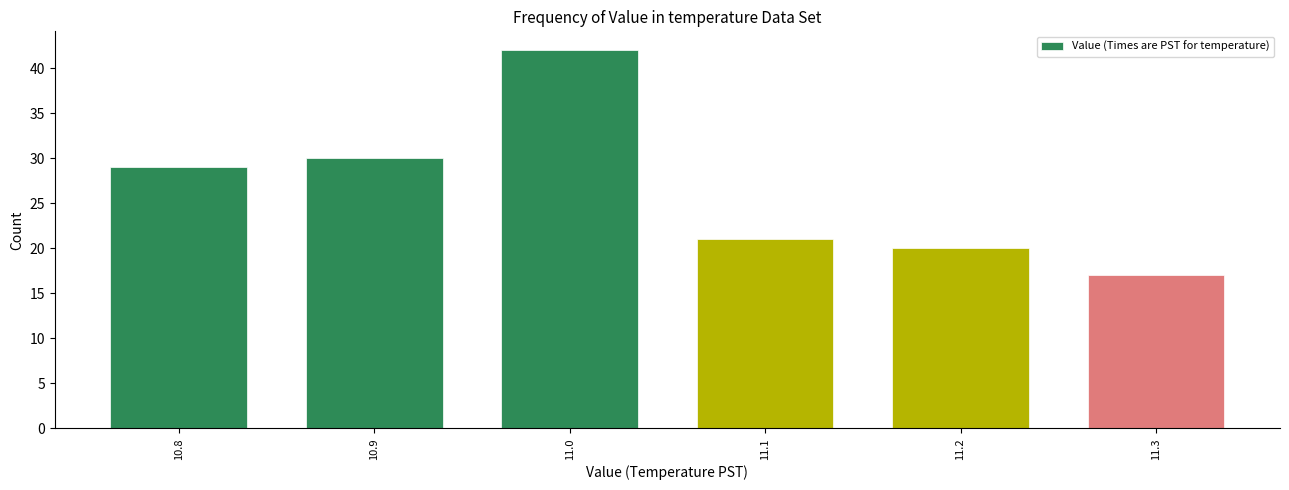

Reading right to left, what are all the values shown in this chart?

11.3=17	11.2=20	11.1=21	11.0=42	10.9=30	10.8=29